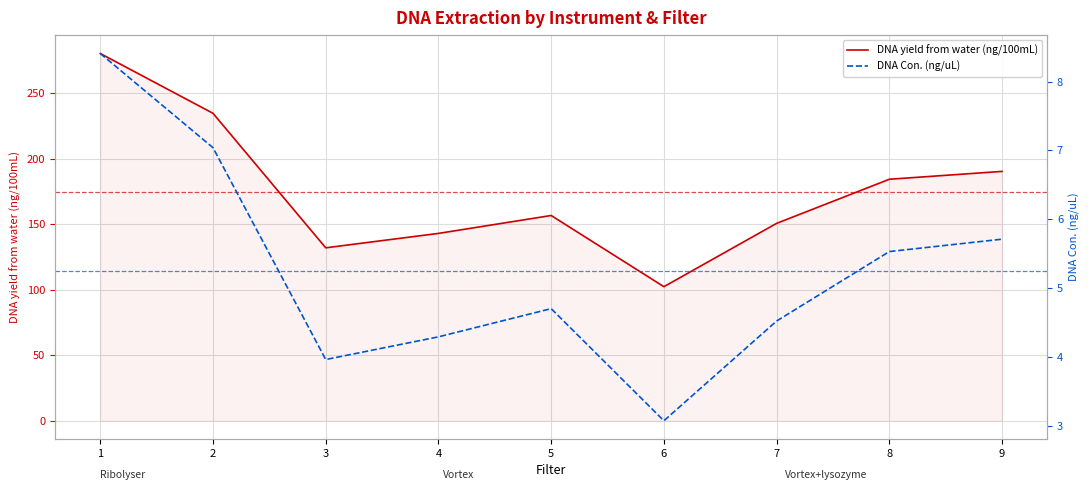

Count the number of categories in the chart.

9